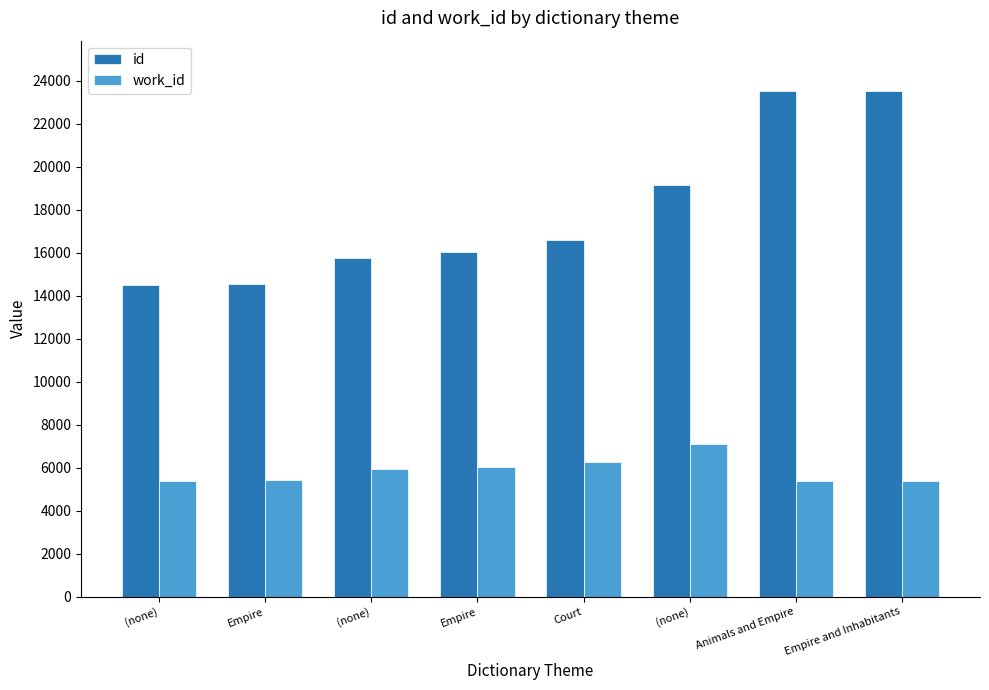

What is the average value of the work_id series?

5871